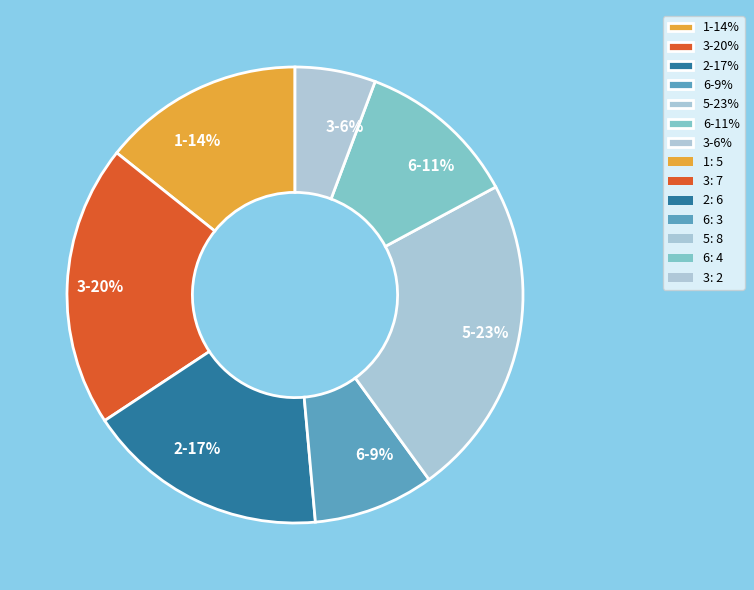

What percentage is the 5-23% slice, to the nearest percent?

23%